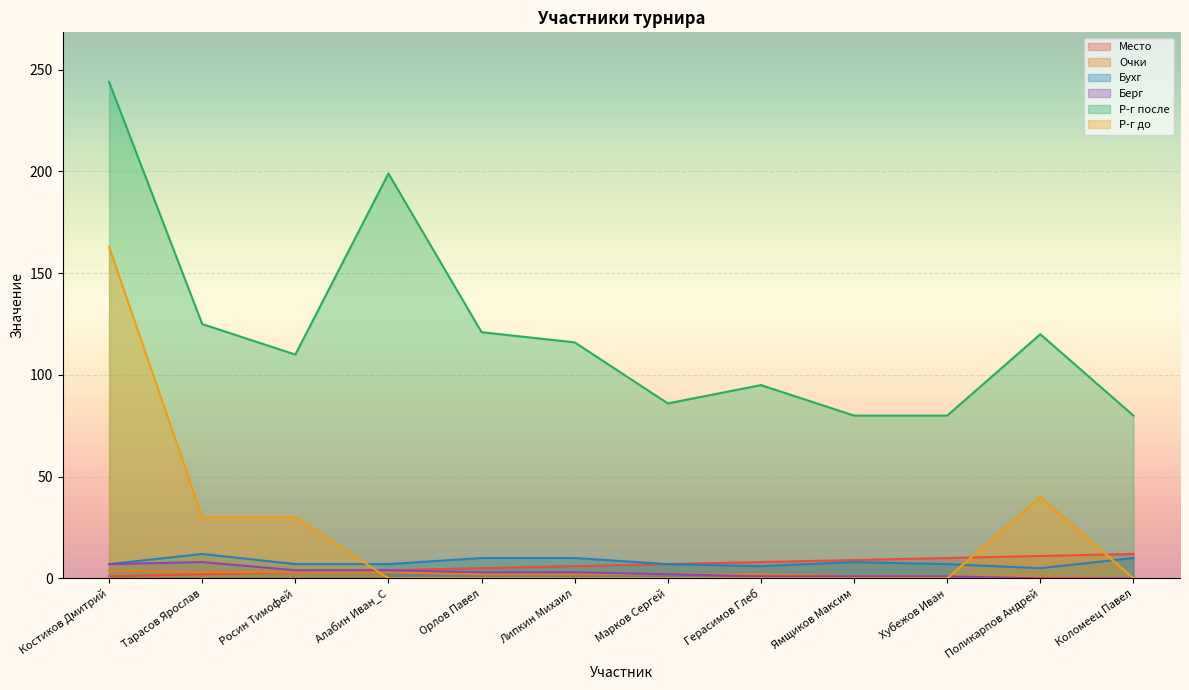

How many lines are shown in the chart?

6